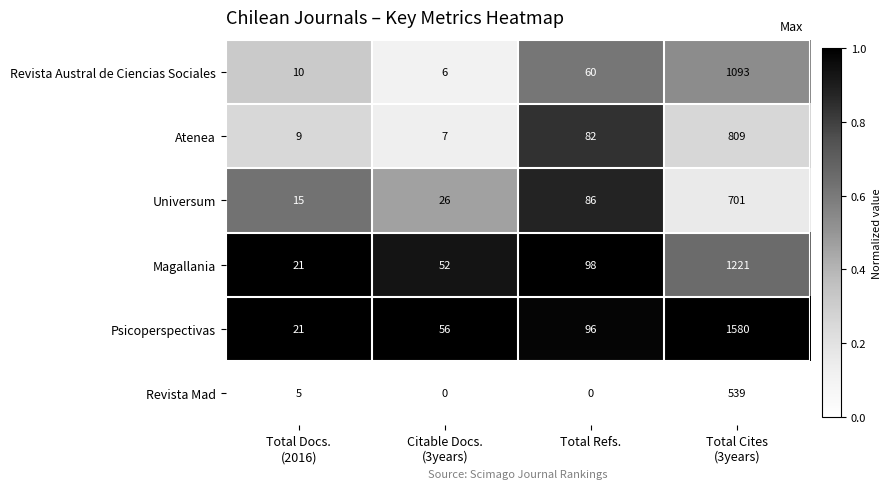

What is the highest value of the Revista Austral de Ciencias Sociales series?

1093